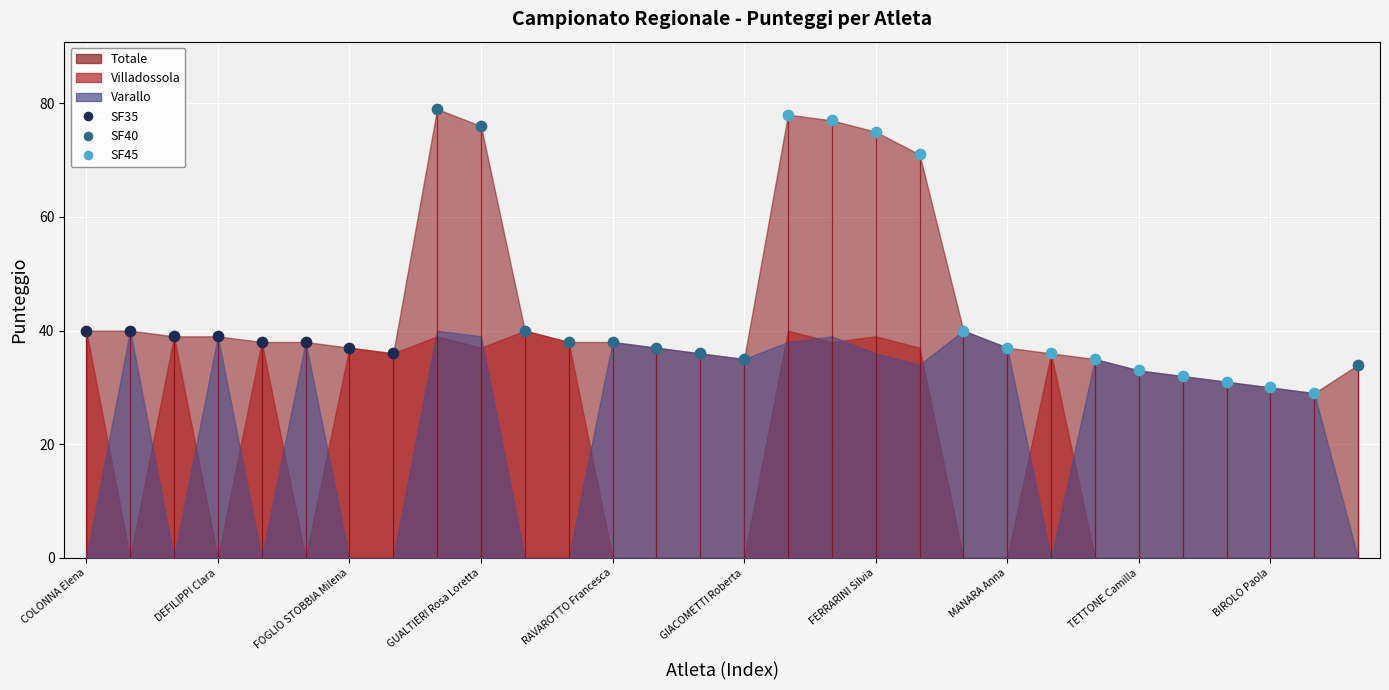

At which category is the sum across all series the highest?

MAGRO Eufemia